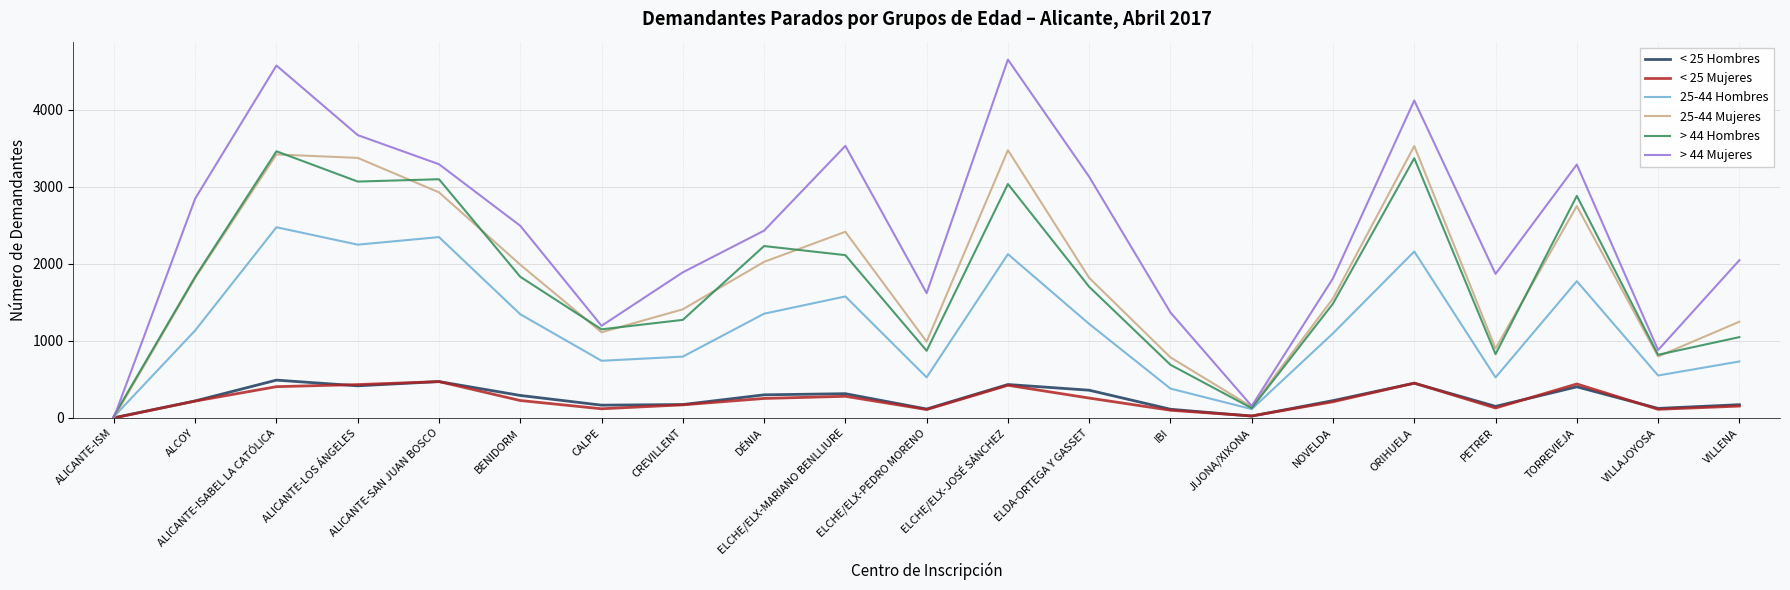

Does the chart display data point markers on the line(s)?

No